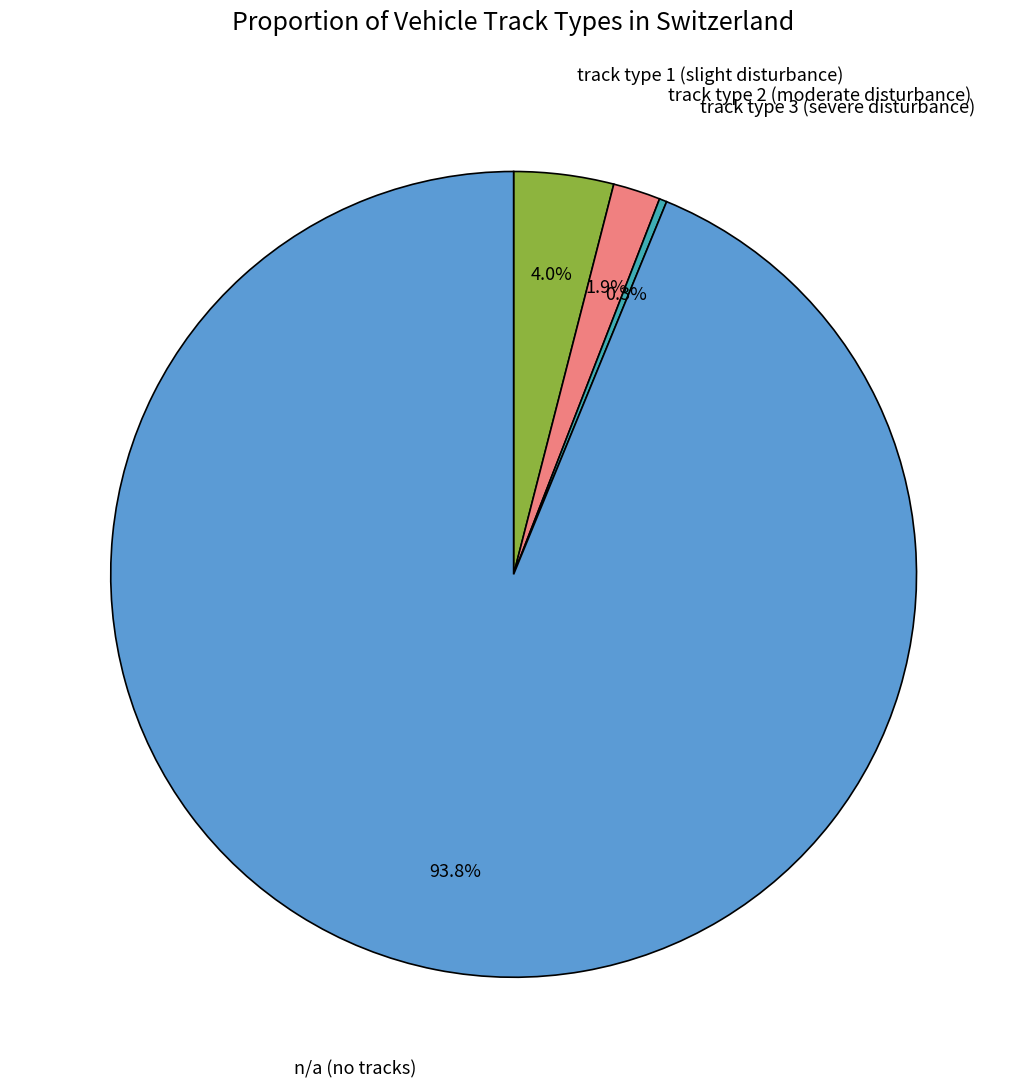

Which category has the smallest portion of the pie?

track type 3 (severe disturbance)